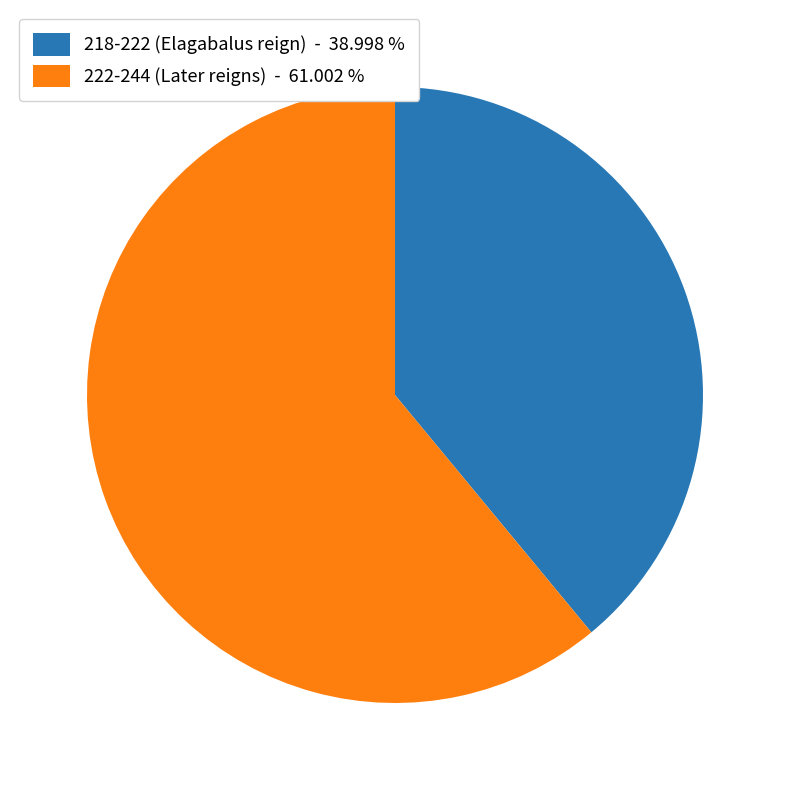

Is the sum of 222-244 (Later reigns) - 61.002 % and 218-222 (Elagabalus reign) - 38.998 % greater than half?

Yes